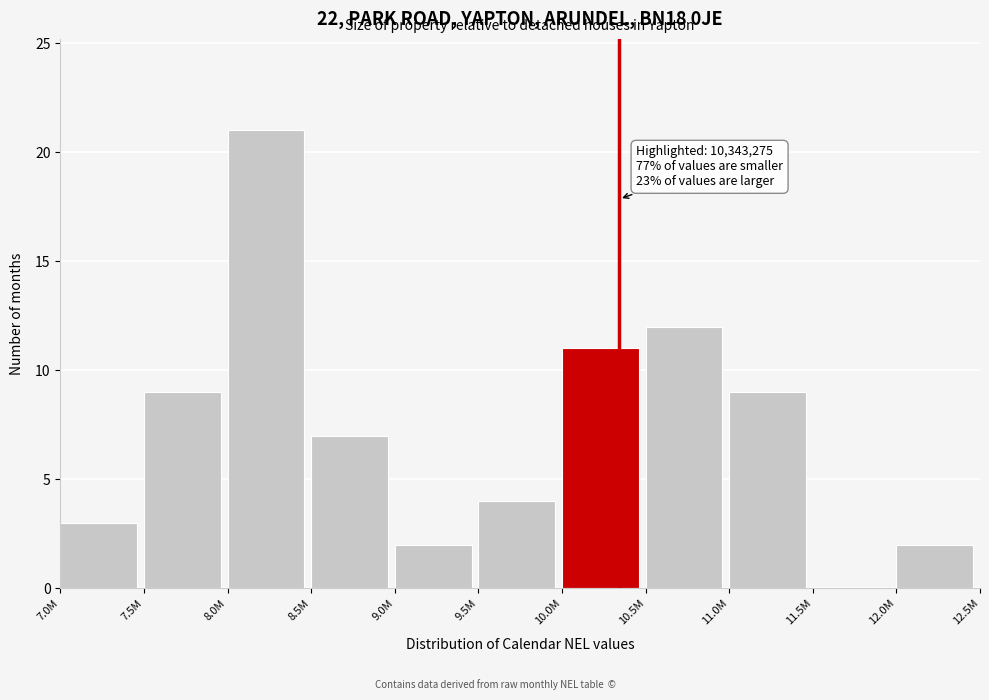

Reading left to right, what are all the values shown in this chart?

7.0M=3	7.5M=9	8.0M=21	8.5M=7	9.0M=2	9.5M=4	10.0M=11	10.5M=12	11.0M=9	11.5M=0	12.0M=2